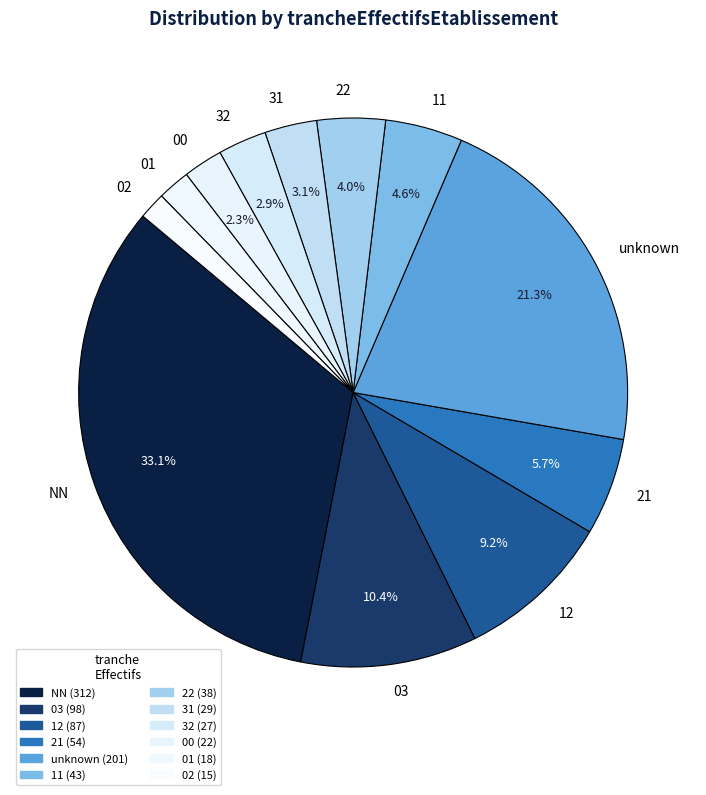

Combined, do 31 and 12 account for over 50%?

No